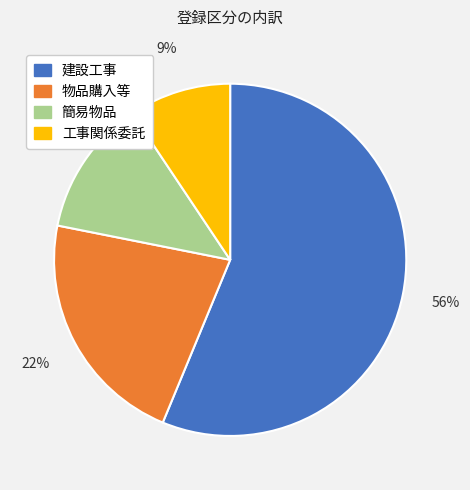

To the nearest percent, what is the average slice percentage?

25%